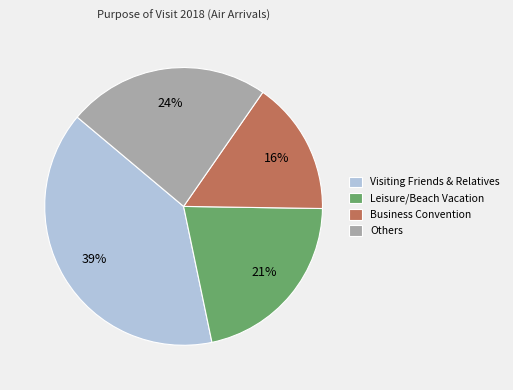

How many slices are in this pie chart?

4